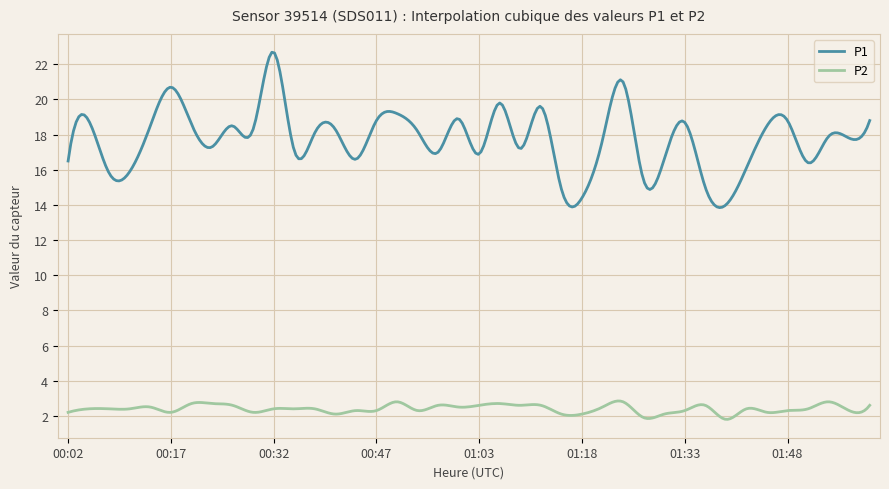

What are all the series names shown in the legend?

P1, P2